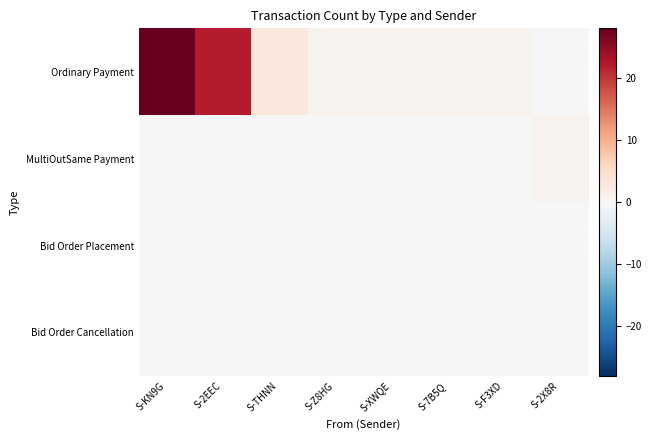

At how many categories does at least one series exceed 10?

2